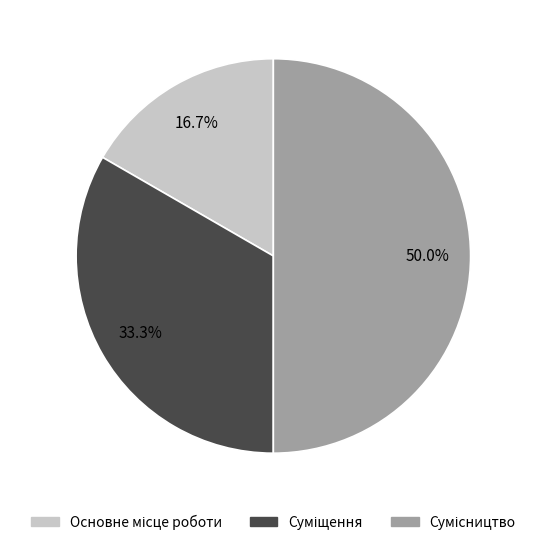

Approximately how many times larger is the value at Суміщення compared to Сумісництво?

0.7